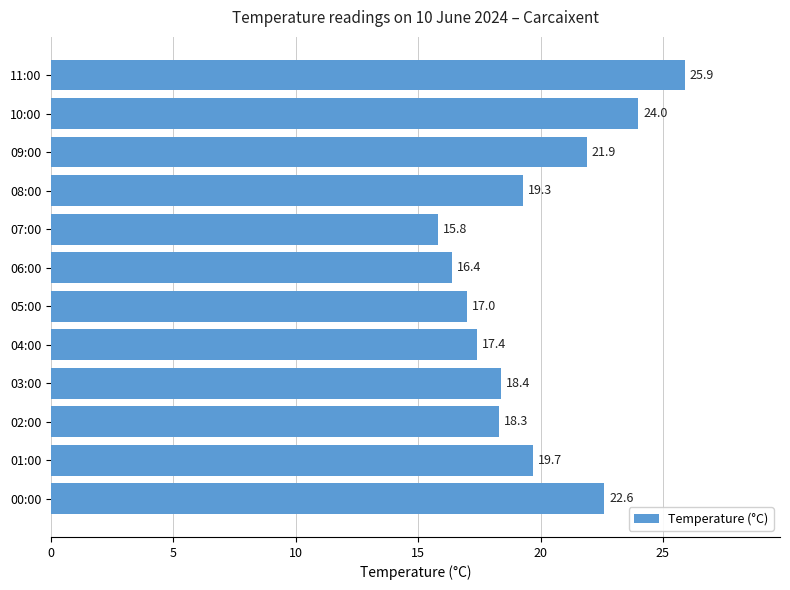

How many values exceed 19?

6